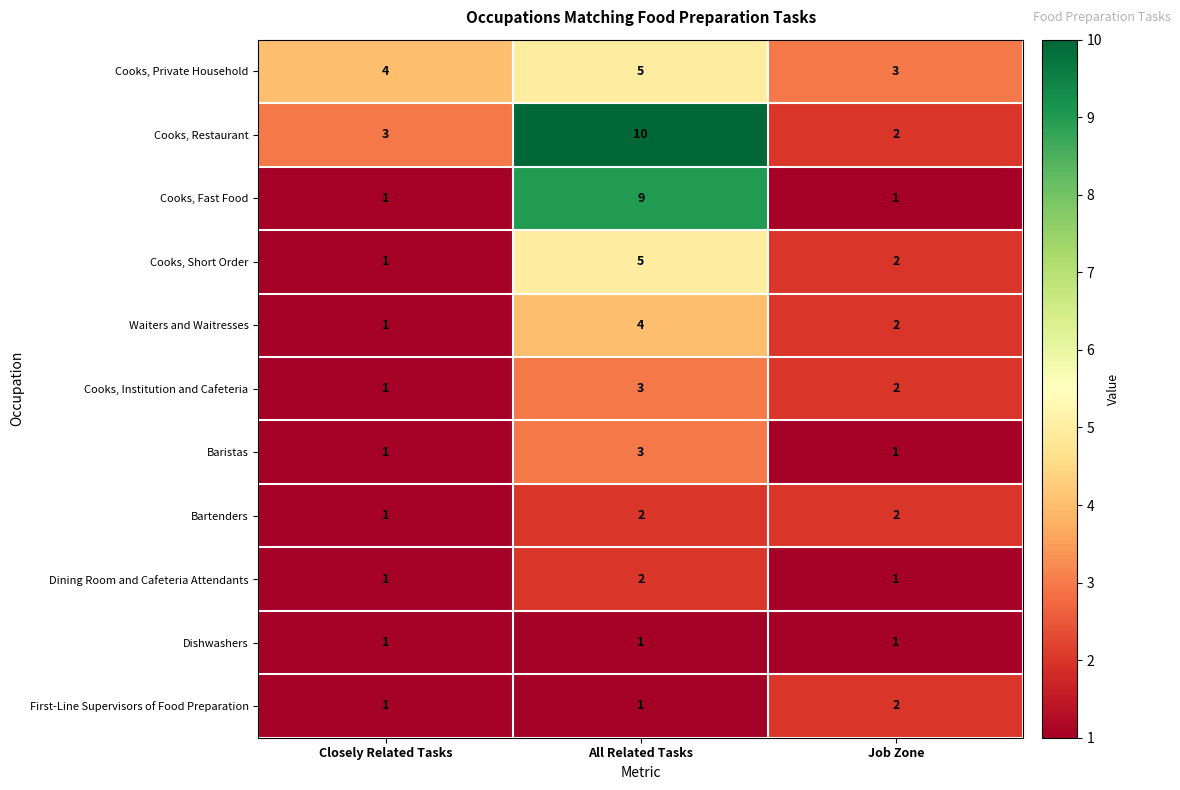

Which label corresponds to the largest value in the chart?

All Related Tasks